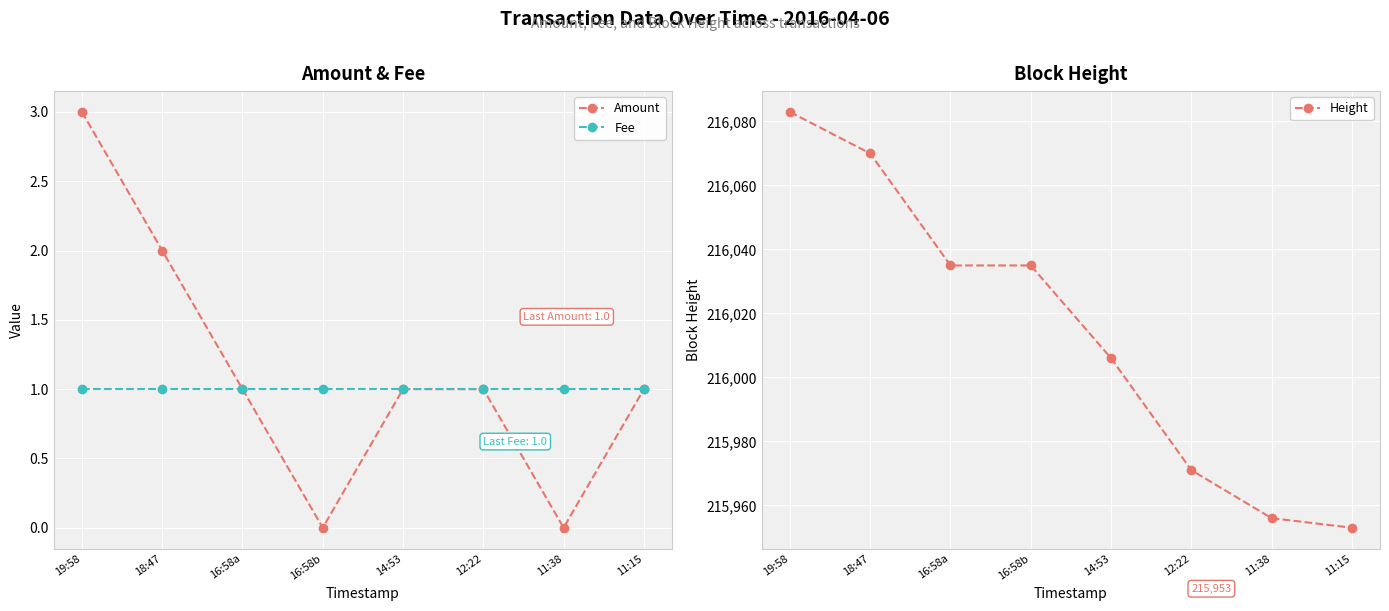

Does the chart display data point markers on the line(s)?

Yes